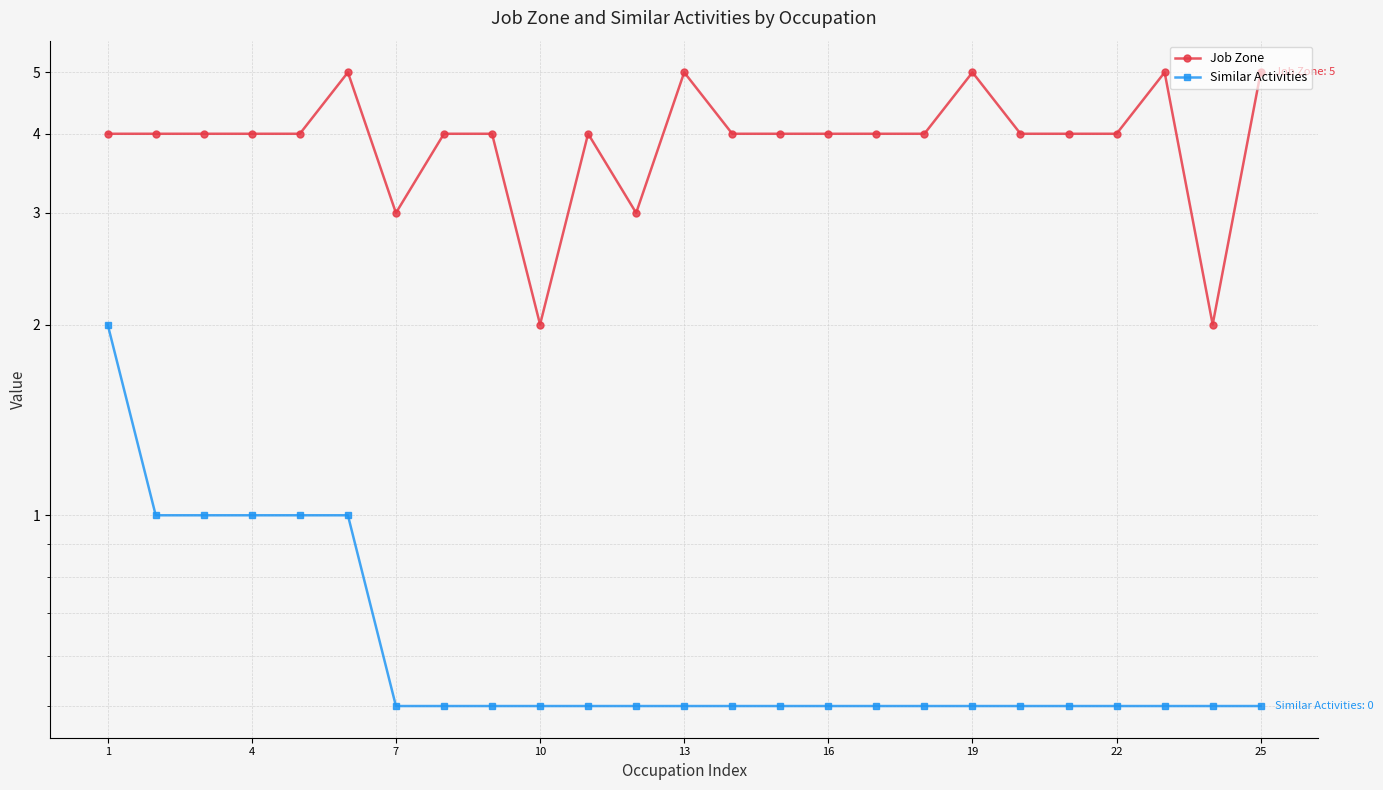

True or false: Similar Activities and Job Zone intersect in this chart.

False